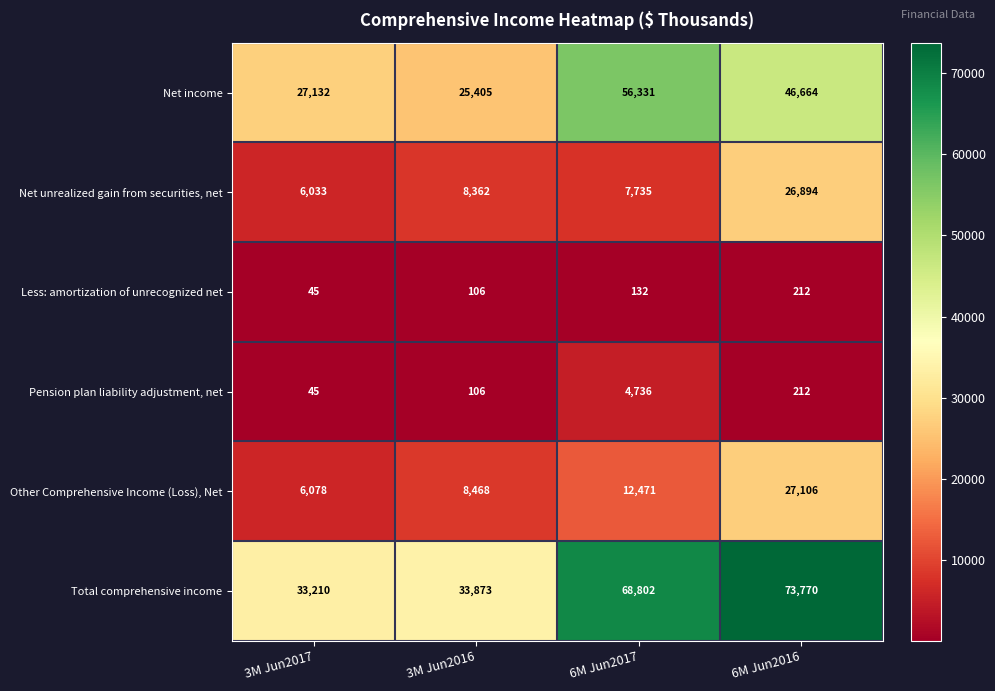

Which category has the highest value across all series?

6M Jun2016